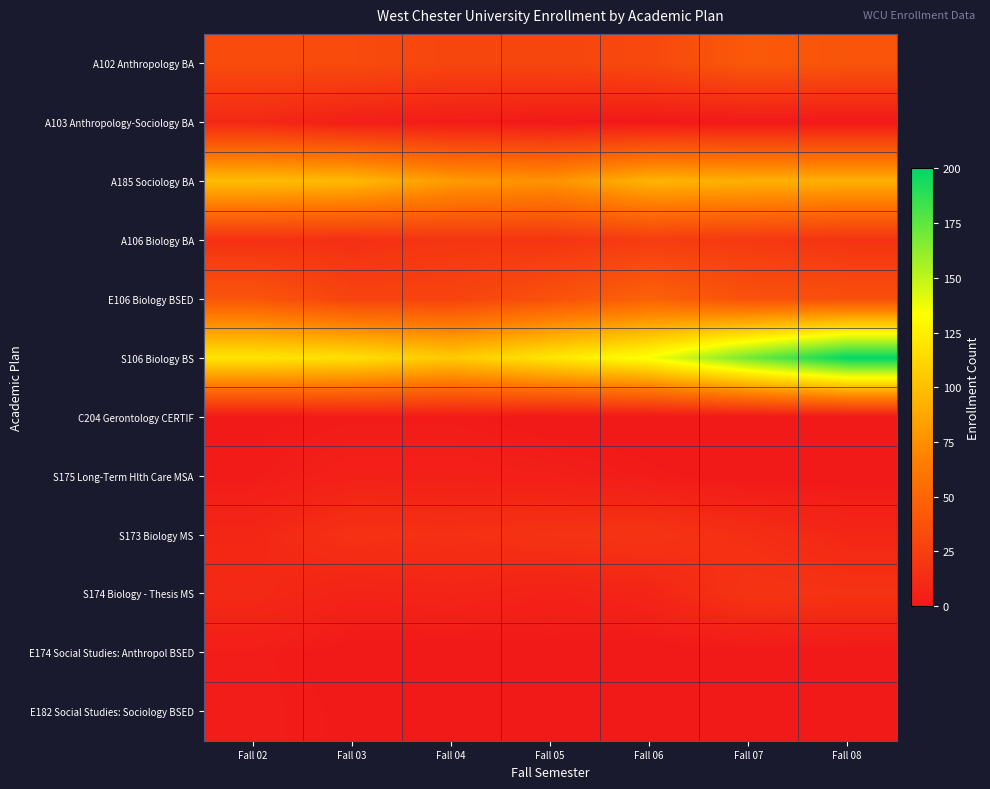

What is the spread (max minus min) of values at Fall 03?

117